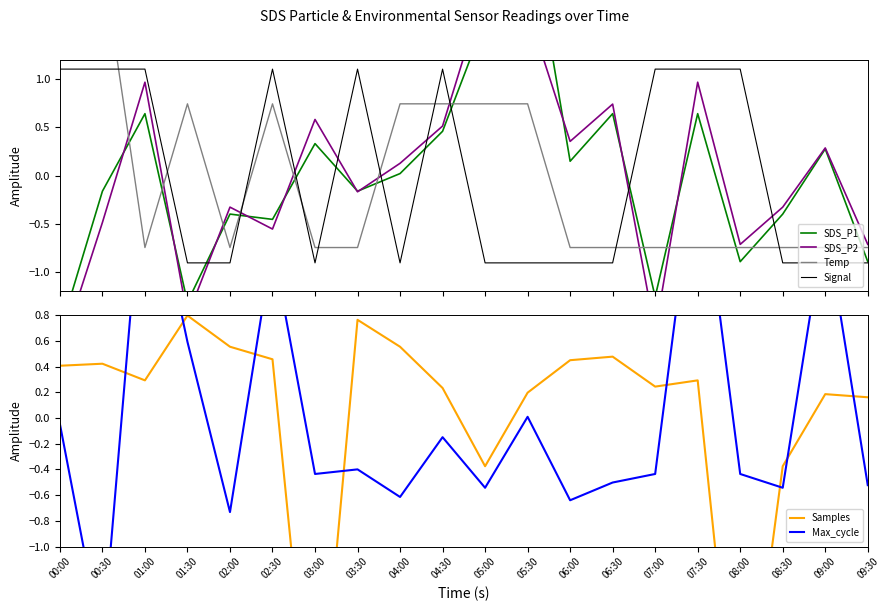

Where is Temp nearest to the value 0?

01:00